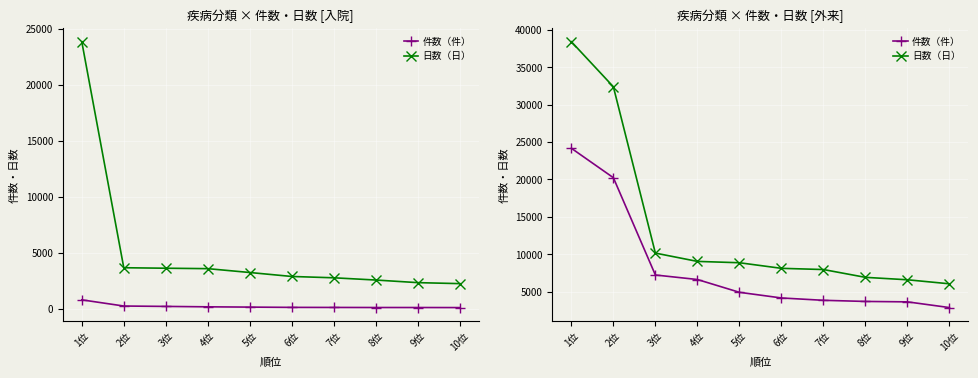

Rank the series by their average value, from highest to lowest.

日数（日）, 件数（件）